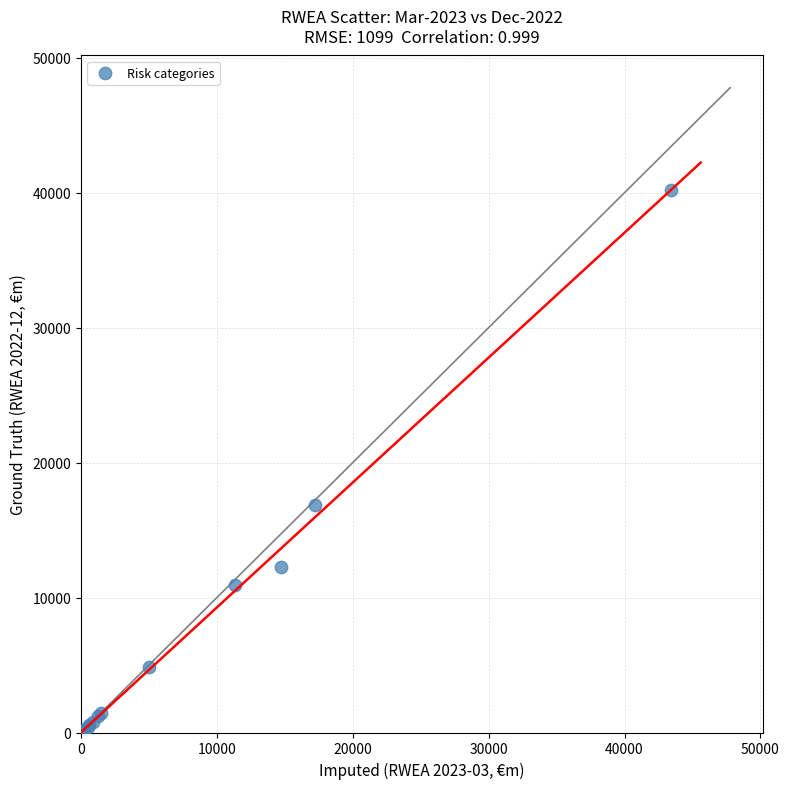

What Y value in the scatter plot is closest to 20096?

16873